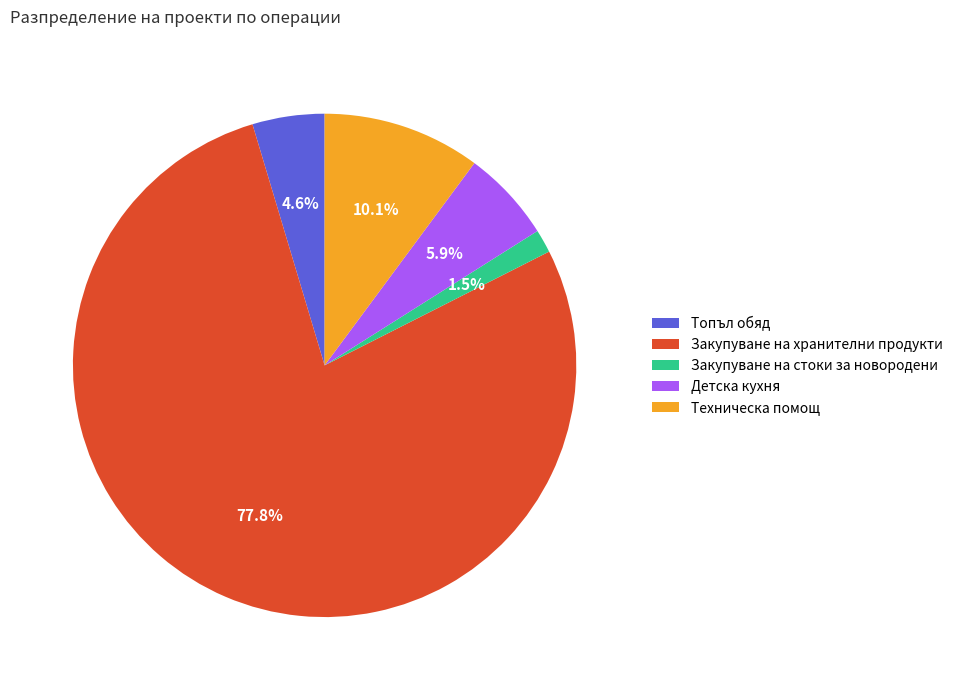

Which category accounts for the majority?

Закупуване на хранителни продукти